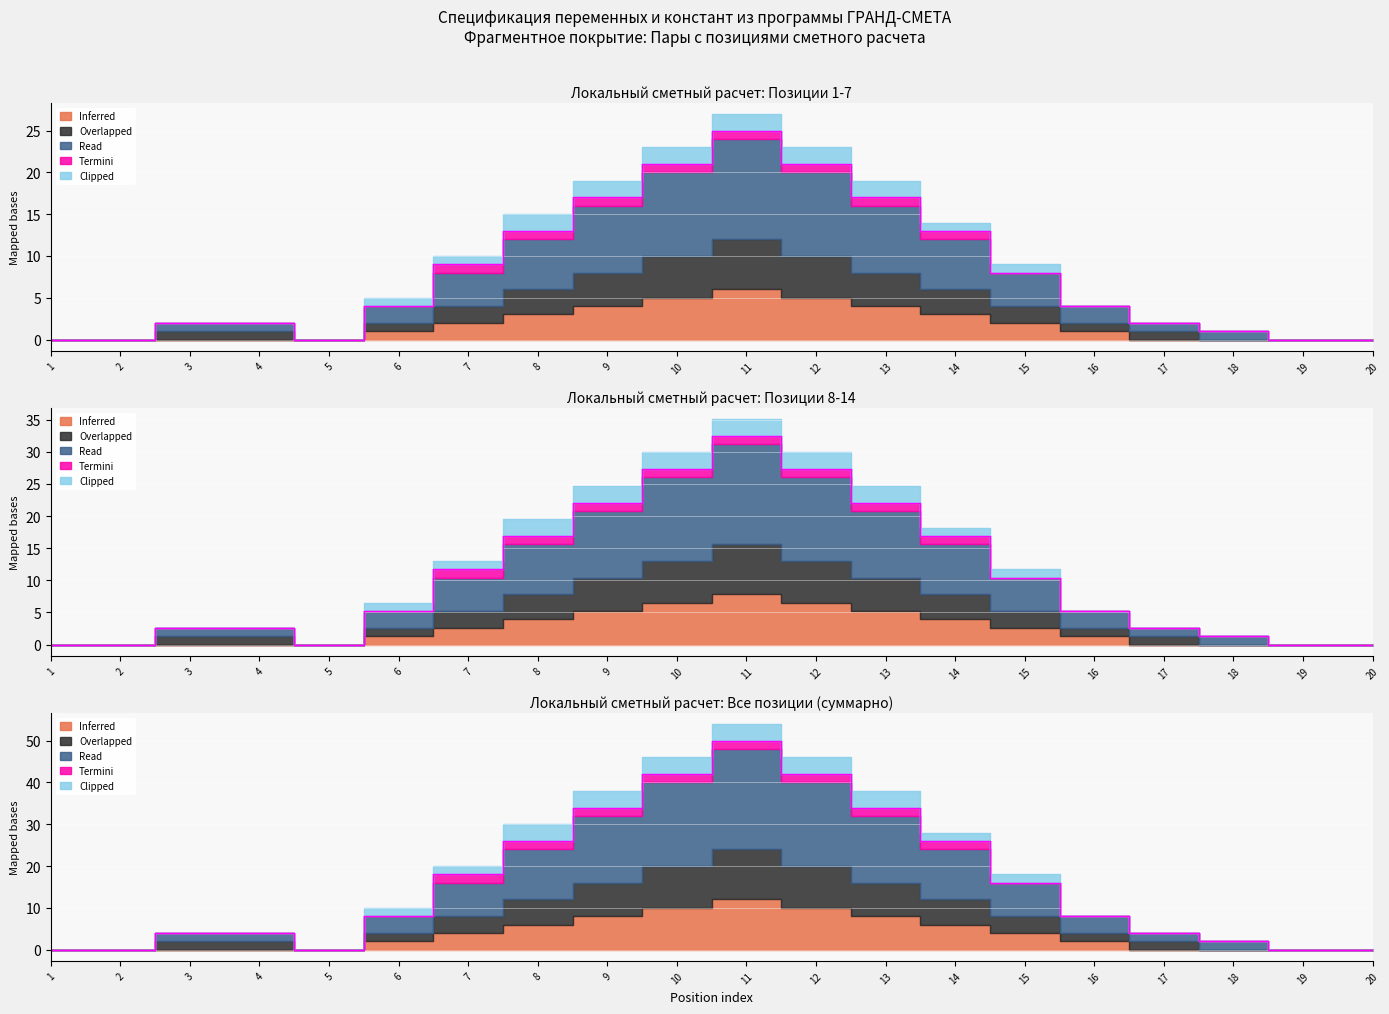

In Inferred, how many points are lower than both neighbors (excluding endpoints)?

1